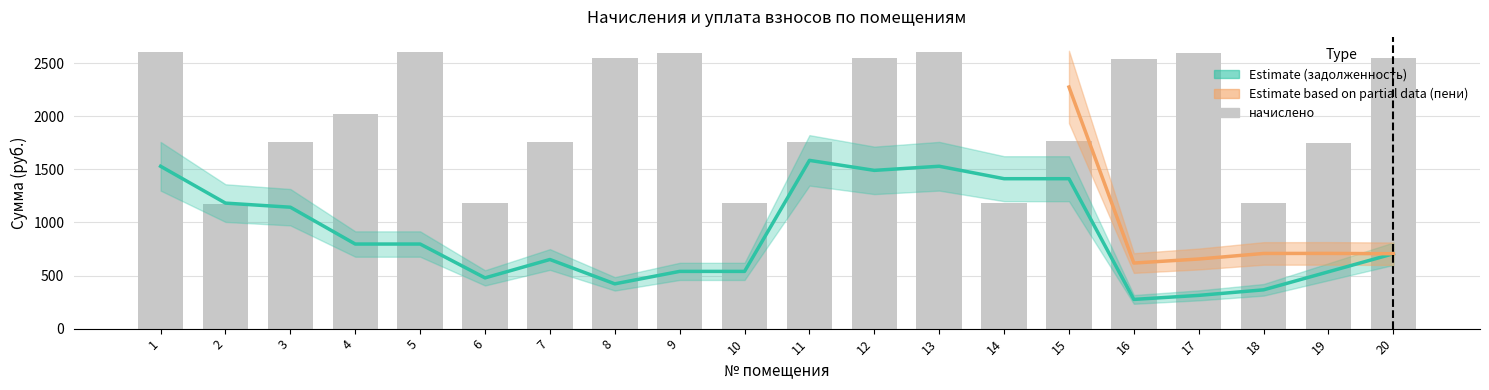

What is the value of the 15th bar from the left?

1762.4